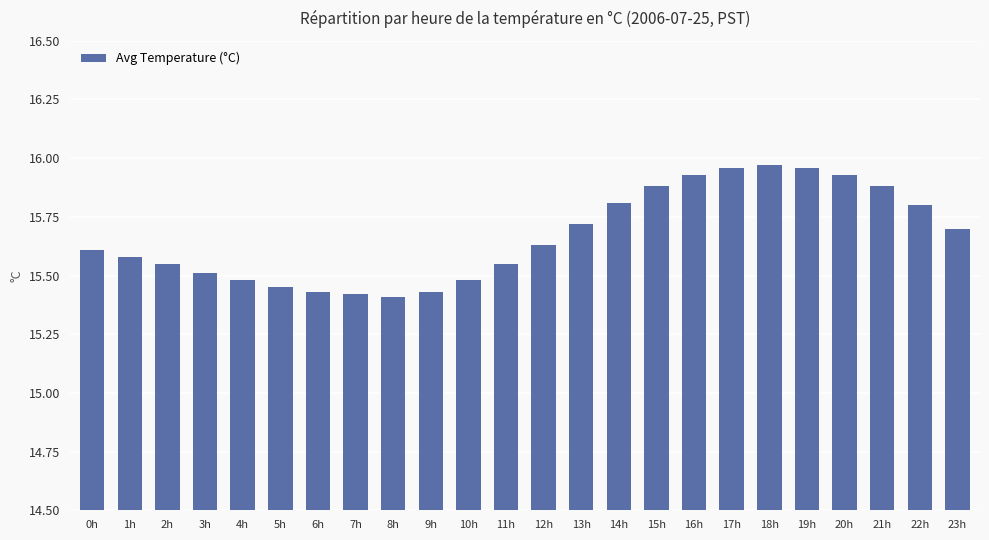

What is the label of the 19th bar from the right?

5h